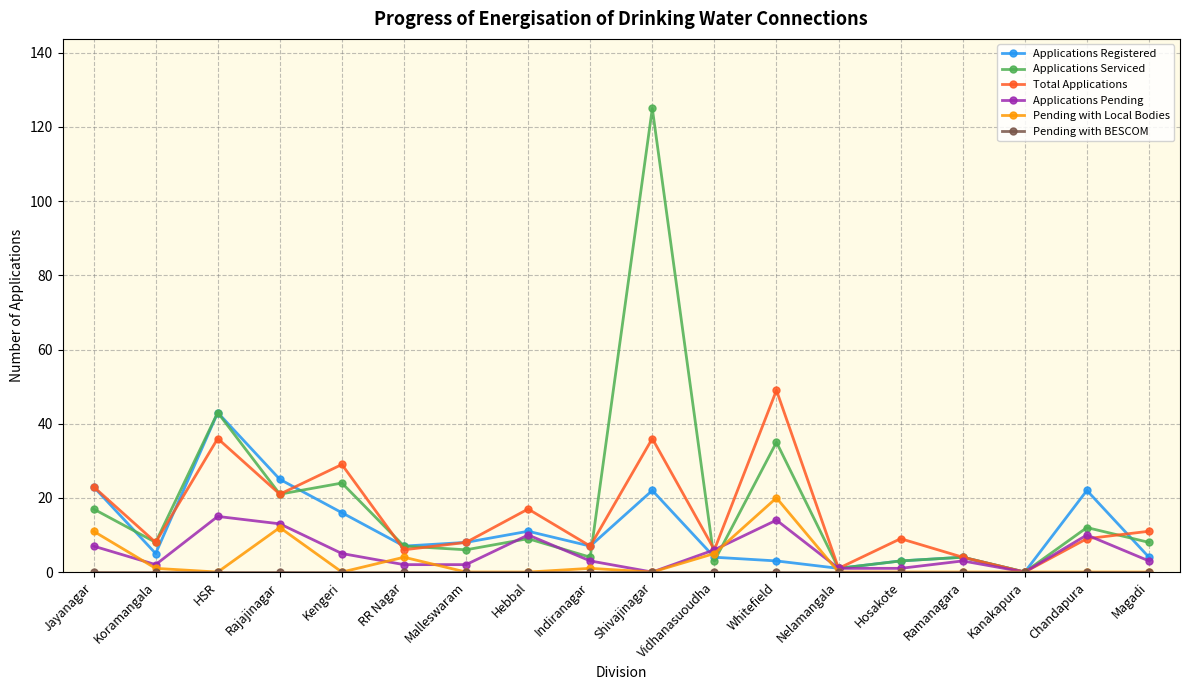

What is the difference between the Applications Serviced values at Kengeri and HSR?

19